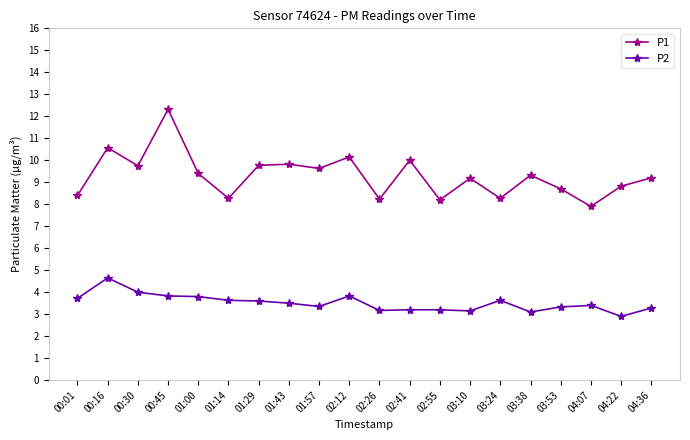

What is the total value across all series at 01:57?

13.0